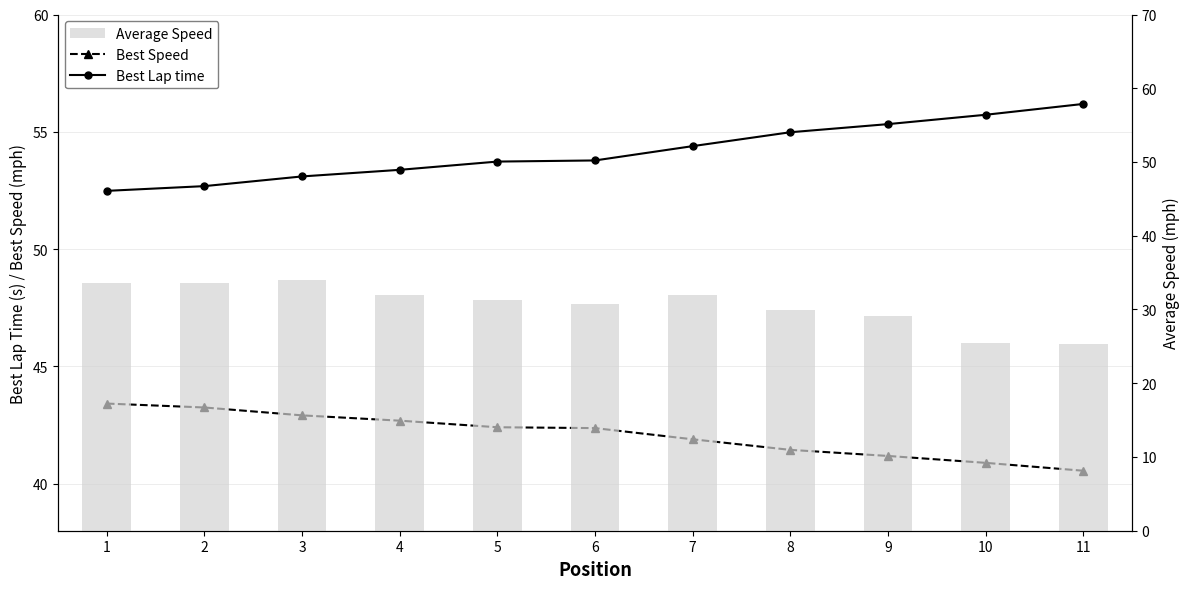

Is it true that Best Speed equals 22.8 at 7?

False